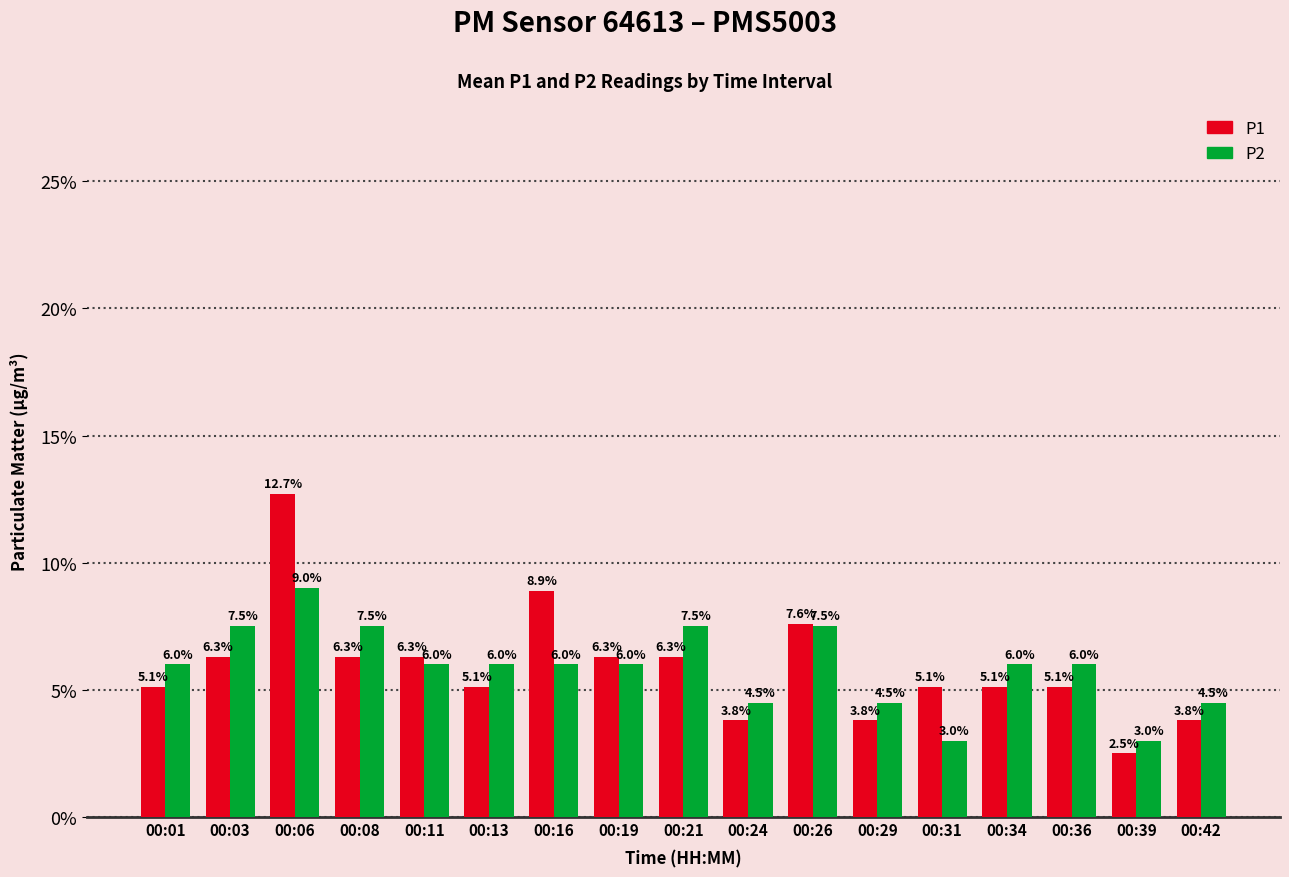

What is the minimum value shown in the chart?

2.5